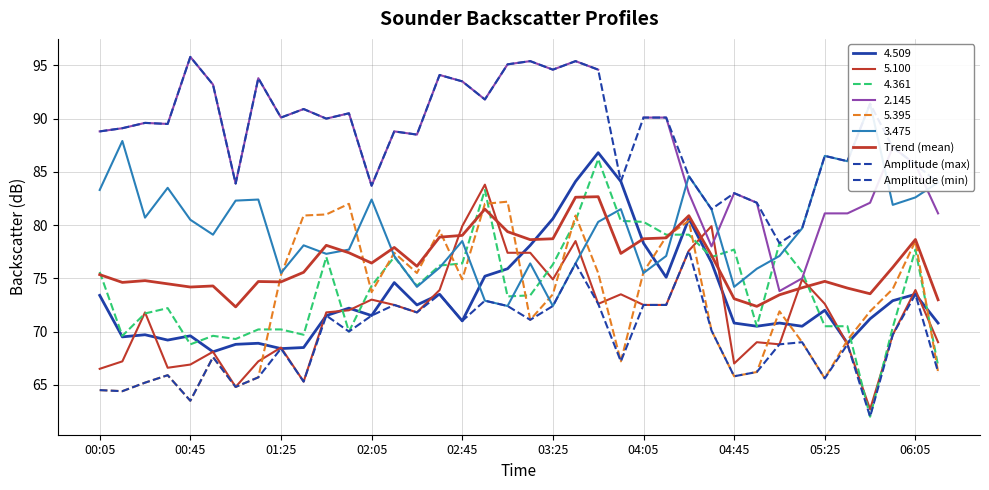

Does the chart have visible grid lines?

Yes